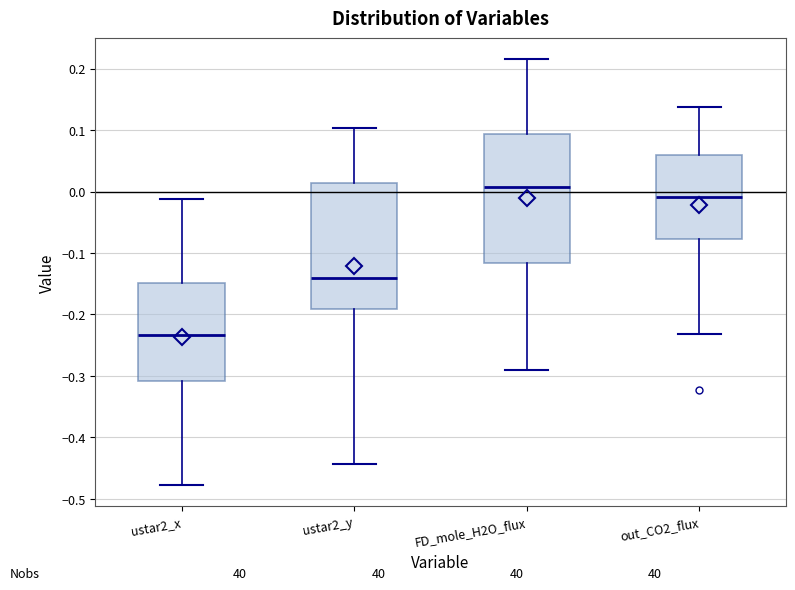

Reading left to right, transcribe this box plot: for each box, give where its median line is, the range the box spans, and where its two whiskers end, as read against the y-axis. The values are not printed on the chart, so give them approximately, as read against the axis.

ustar2_x: median -0.23, box -0.31 to -0.15, whiskers -0.48 to -0.01
ustar2_y: median -0.14, box -0.19 to 0.01, whiskers -0.44 to 0.10
FD_mole_H2O_flux: median 0.01, box -0.12 to 0.09, whiskers -0.29 to 0.22
out_CO2_flux: median -0.01, box -0.08 to 0.06, whiskers -0.23 to 0.14